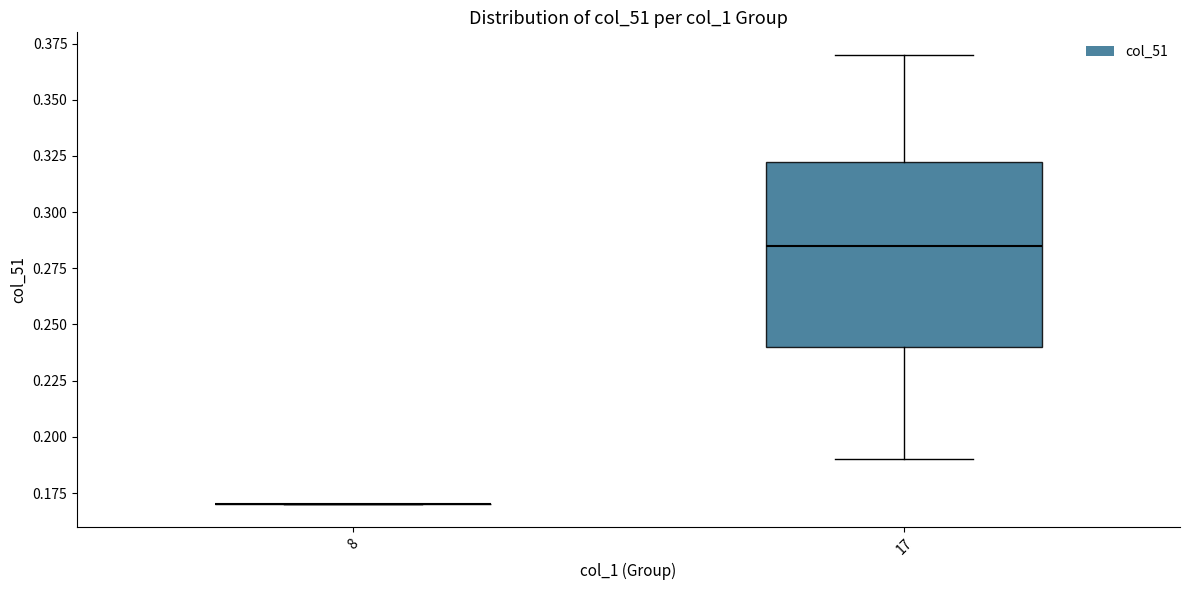

Which box is the tallest, from its lower edge to its upper edge?

17